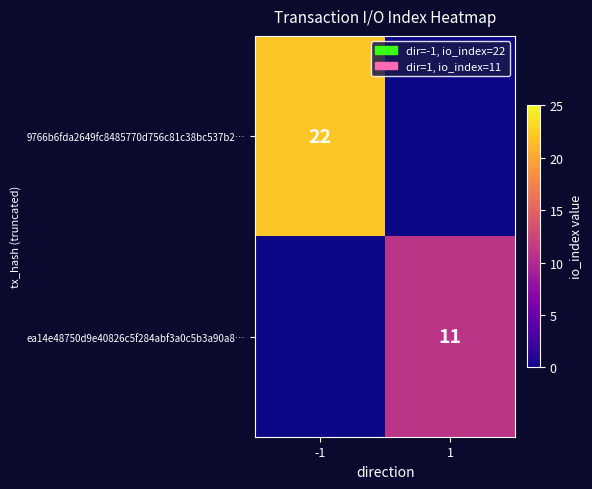

The ea14e48750d9e40826c5f284abf3a0c5b3a90a8… series shows 11 at 1. True or false?

True